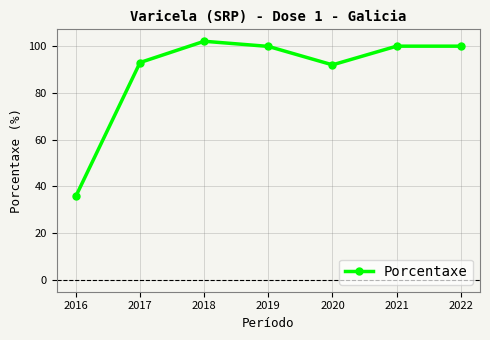

What value does the data have at 2019?

99.9